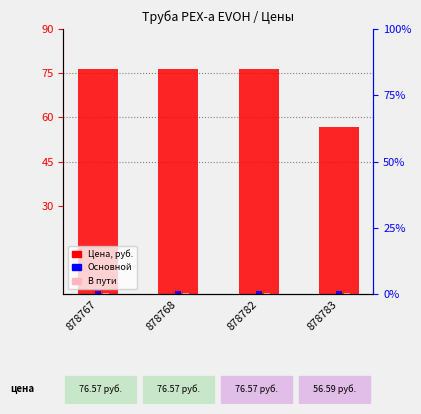

What is the value of the Цена, руб. bar at the 2nd from the left?

76.6